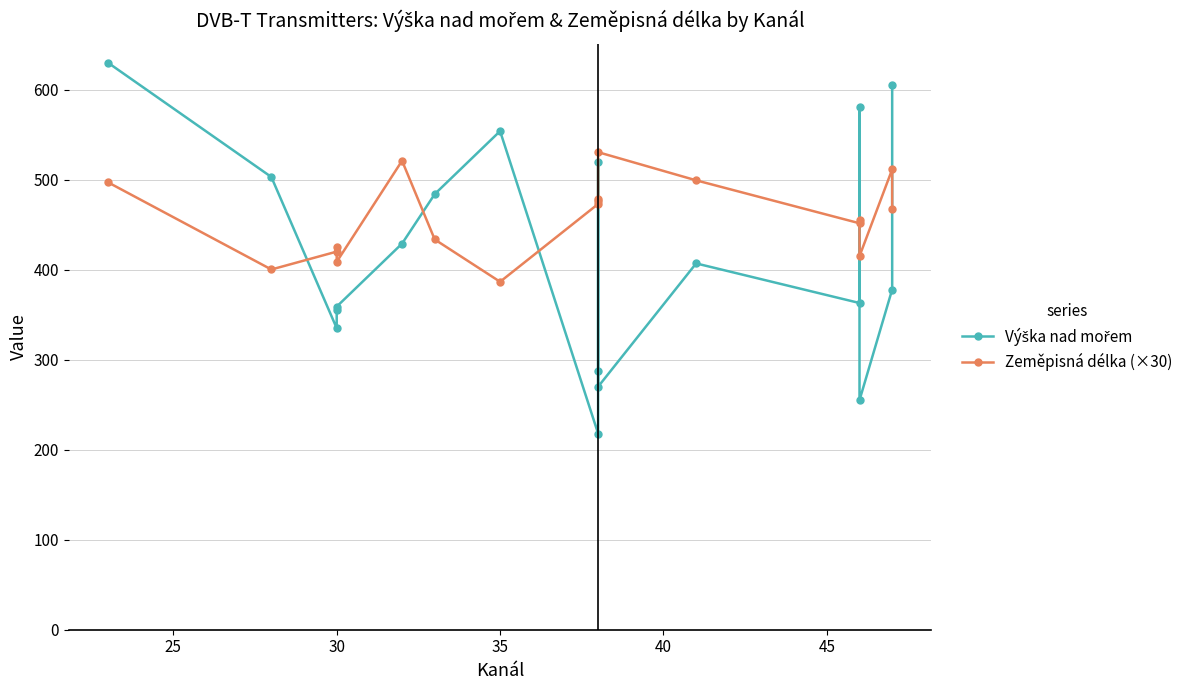

Rank the series by their maximum value, from lowest to highest.

Zeměpisná délka (×30), Výška nad mořem